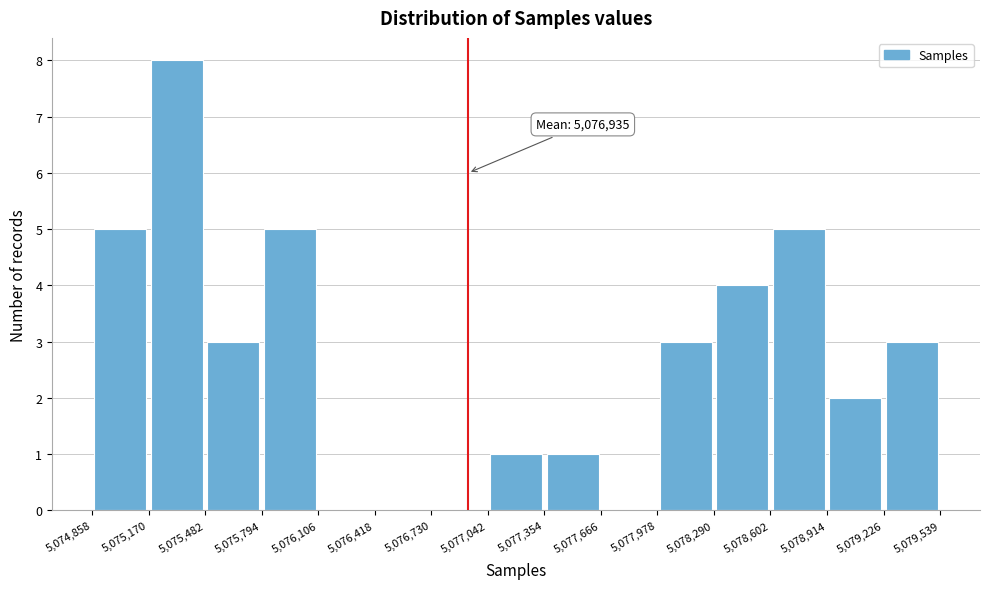

Over which range of the x-axis is the bar tallest?

5,075,170 to 5,075,482